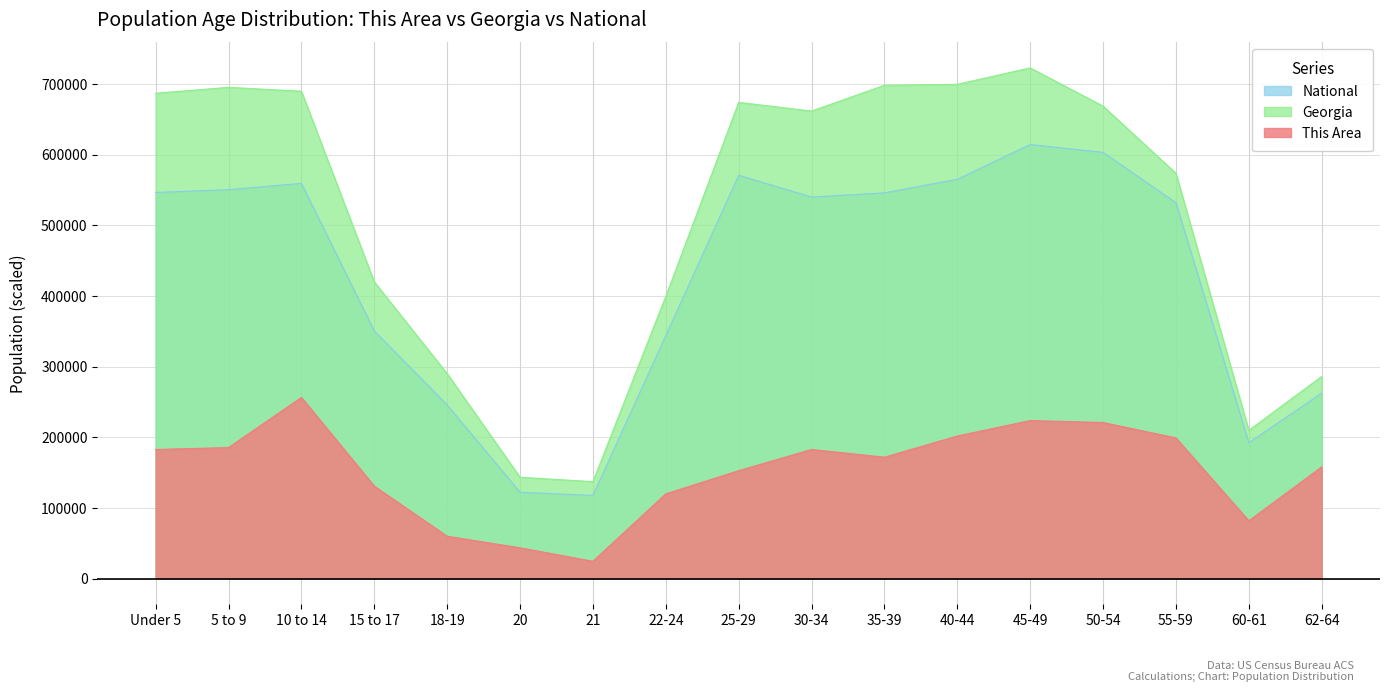

How many series are shown in this chart?

3